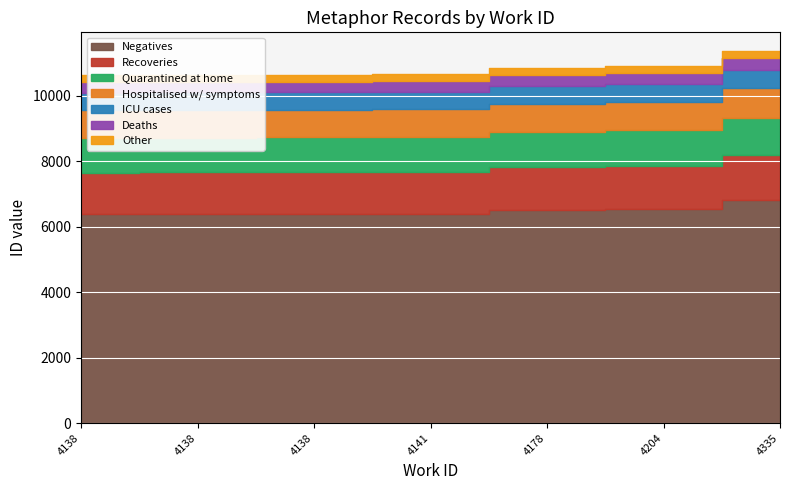

How many data points are above 10658?

3